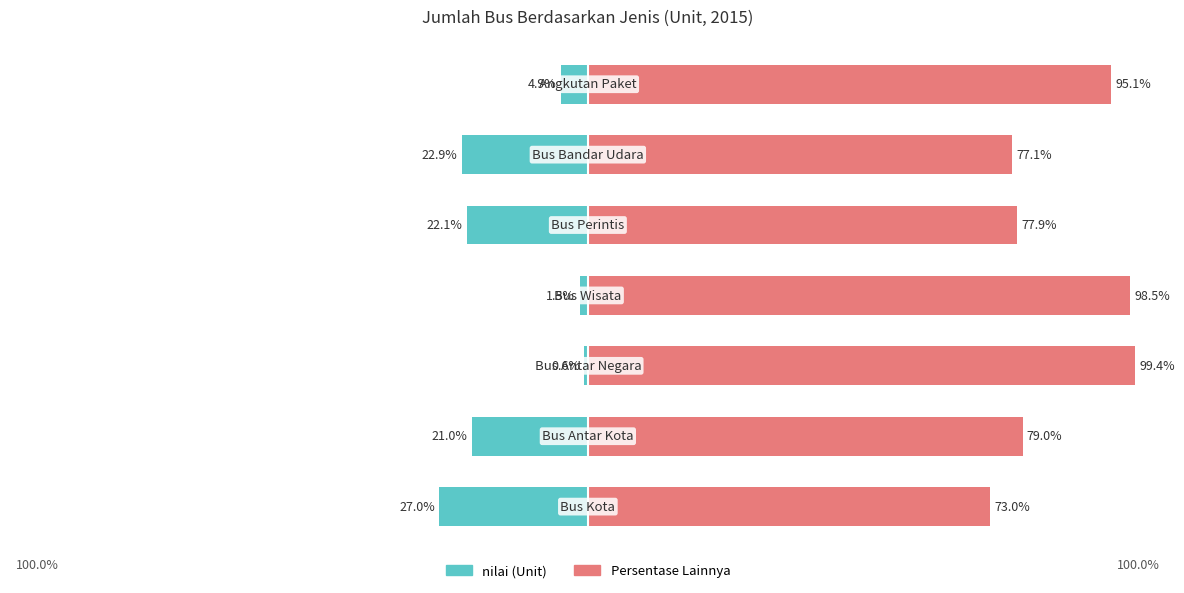

Reading left to right, extract all data points from this chart.

nilai (Unit): -27.0	-21.0	-0.6	-1.5	-22.1	-22.9	-4.9
Persentase Lainnya: 73.0	79.0	99.4	98.5	77.9	77.1	95.1